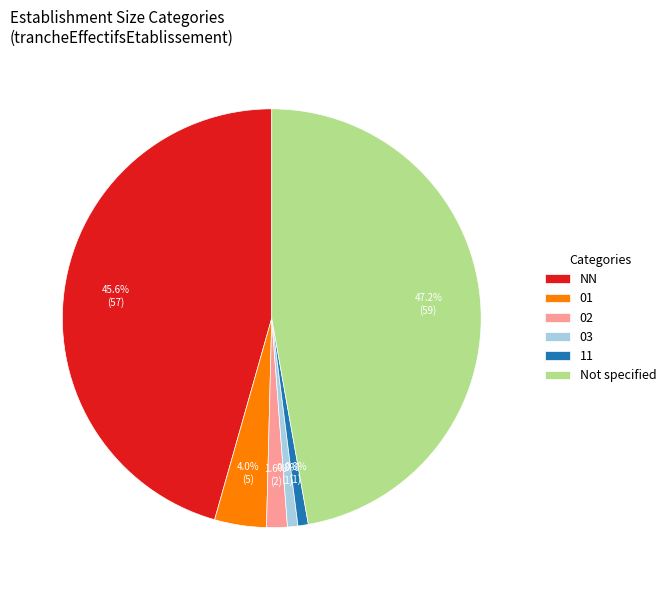

To the nearest percent, what percentage of the pie is NN?

46%